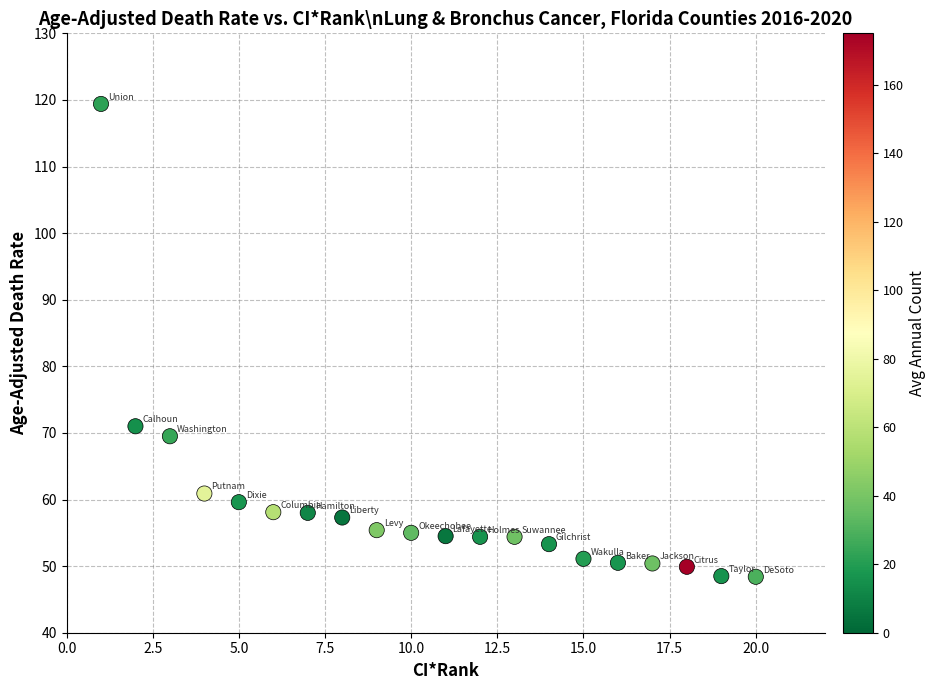

What is the range of X values (max minus min)?

19.0